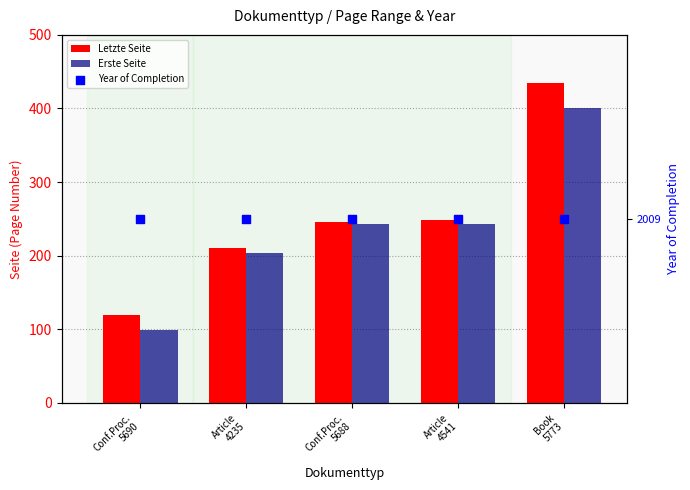

At how many categories does at least one series exceed 949?

5